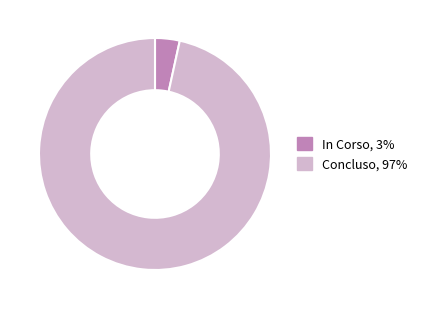

True or false: In Corso accounts for 3% of the total.

True